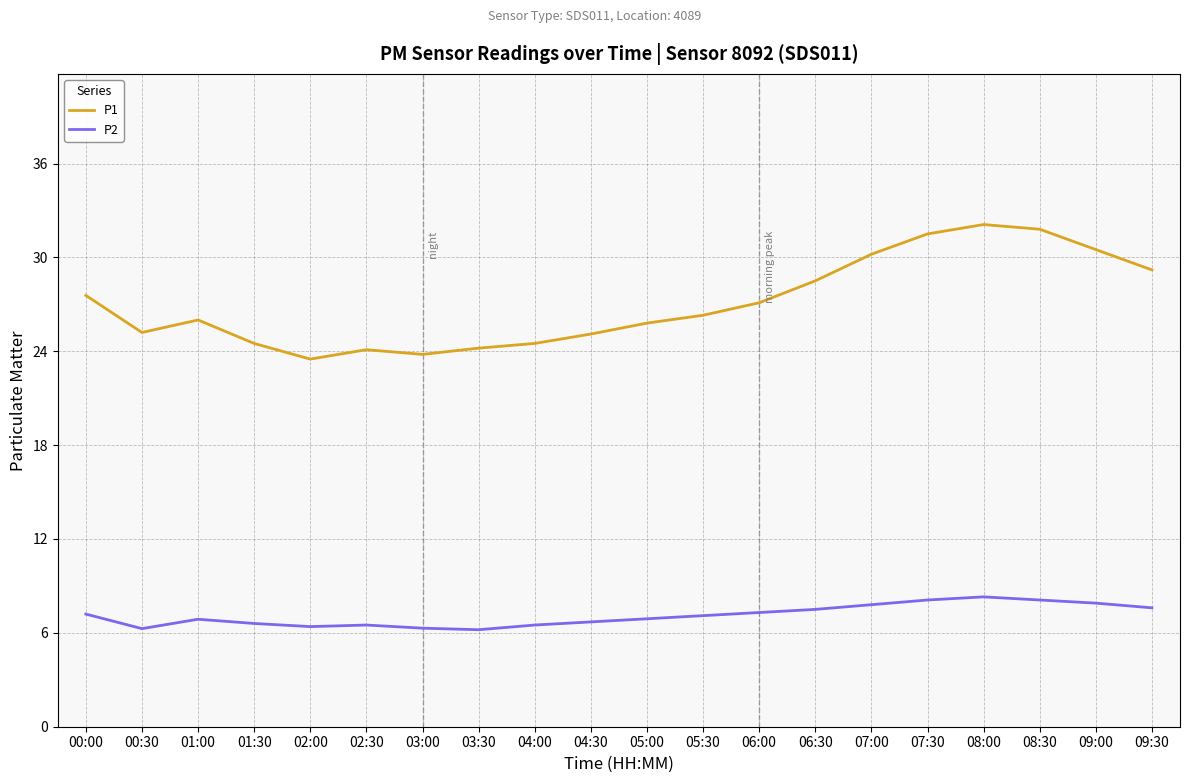

Rank the series at 06:00 from lowest to highest value.

P2, P1